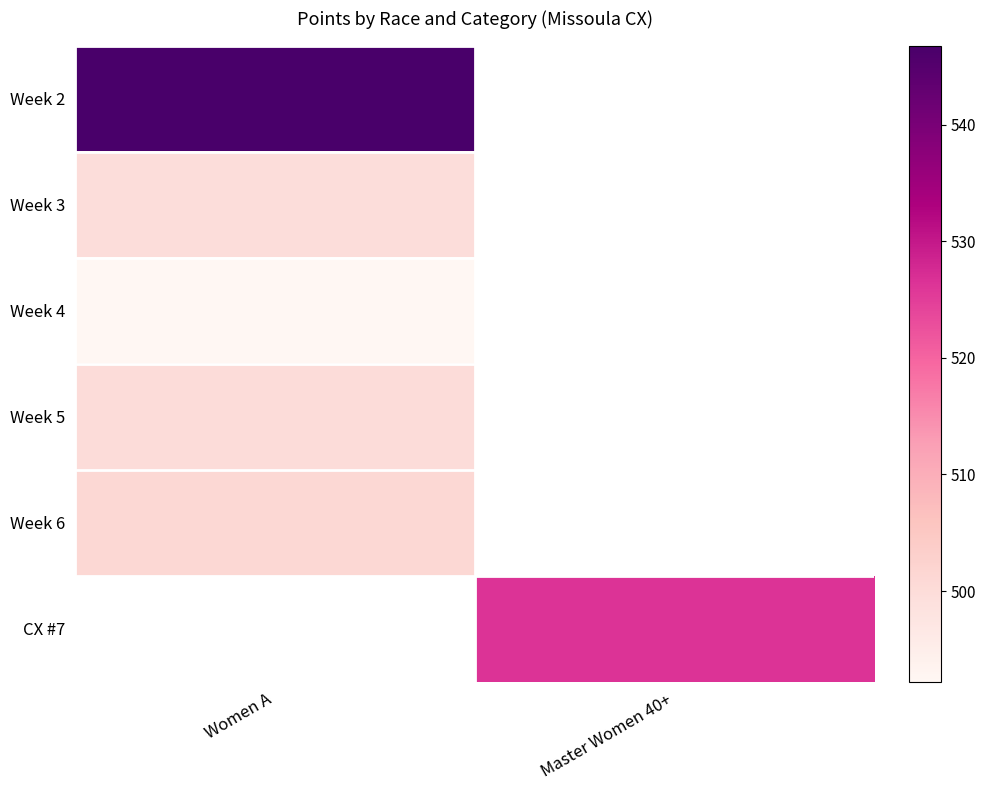

What is the lowest value of the Week 2 series?

546.8